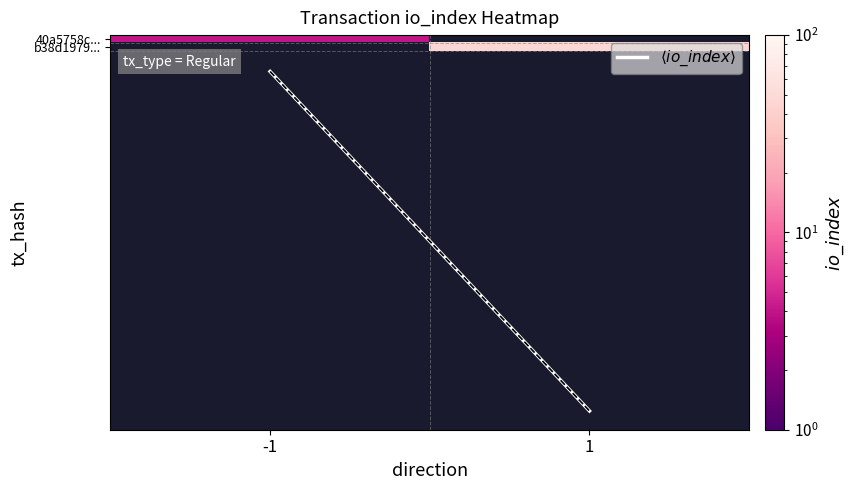

How many $\langle io\_index \rangle$ values are between 4 and 46?

2